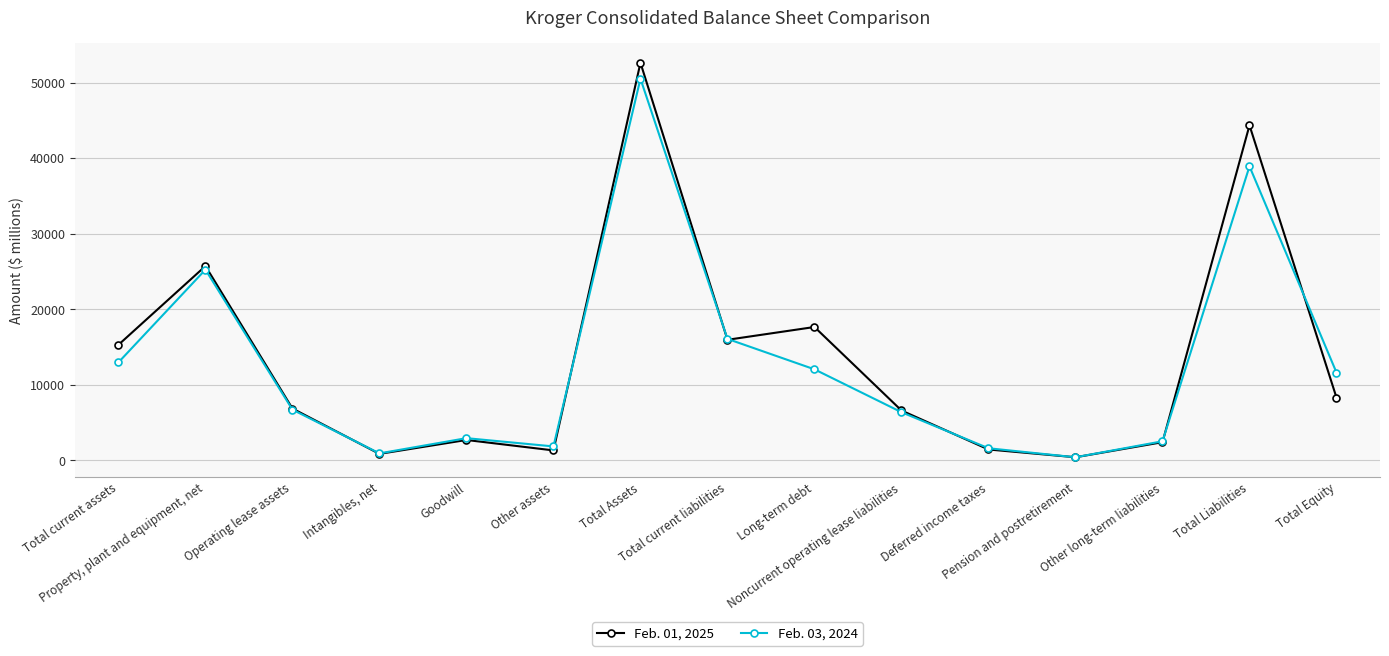

How many values in the Feb. 03, 2024 series are below 6692?

7